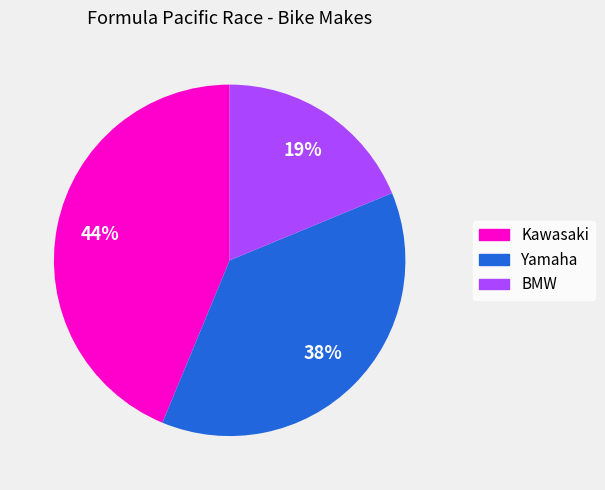

To the nearest percent, what is the difference between the Yamaha and BMW slice percentages?

19%